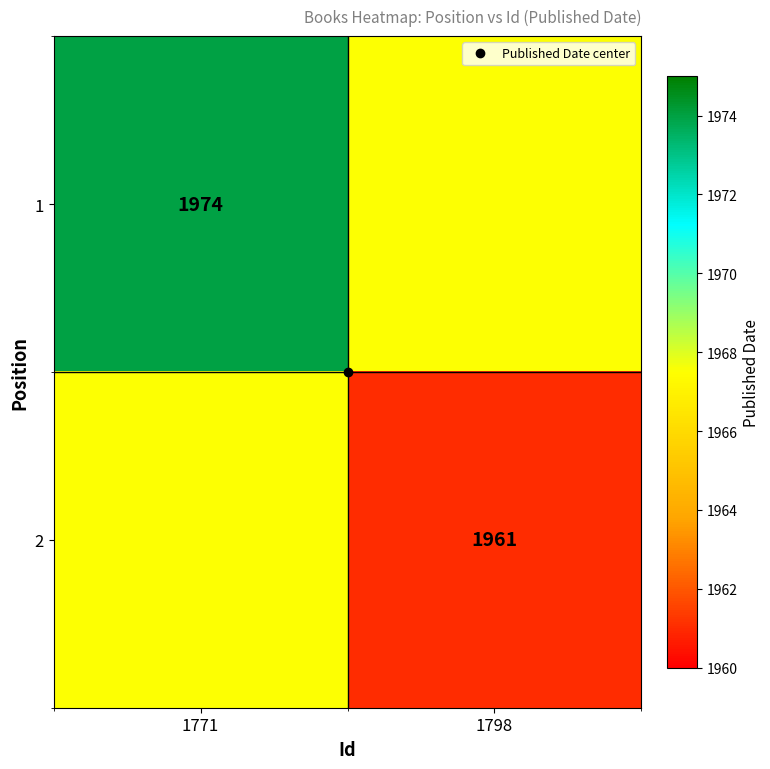

List the labels in order of 2 value, smallest first.

1798, 1771